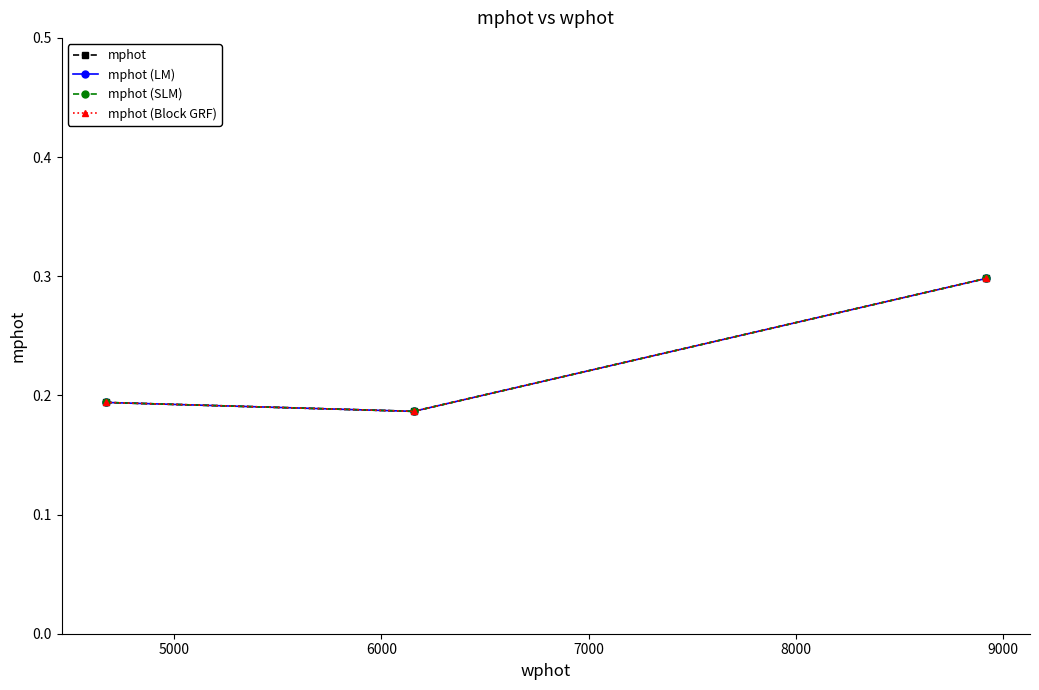

What is the smallest value displayed?

0.2